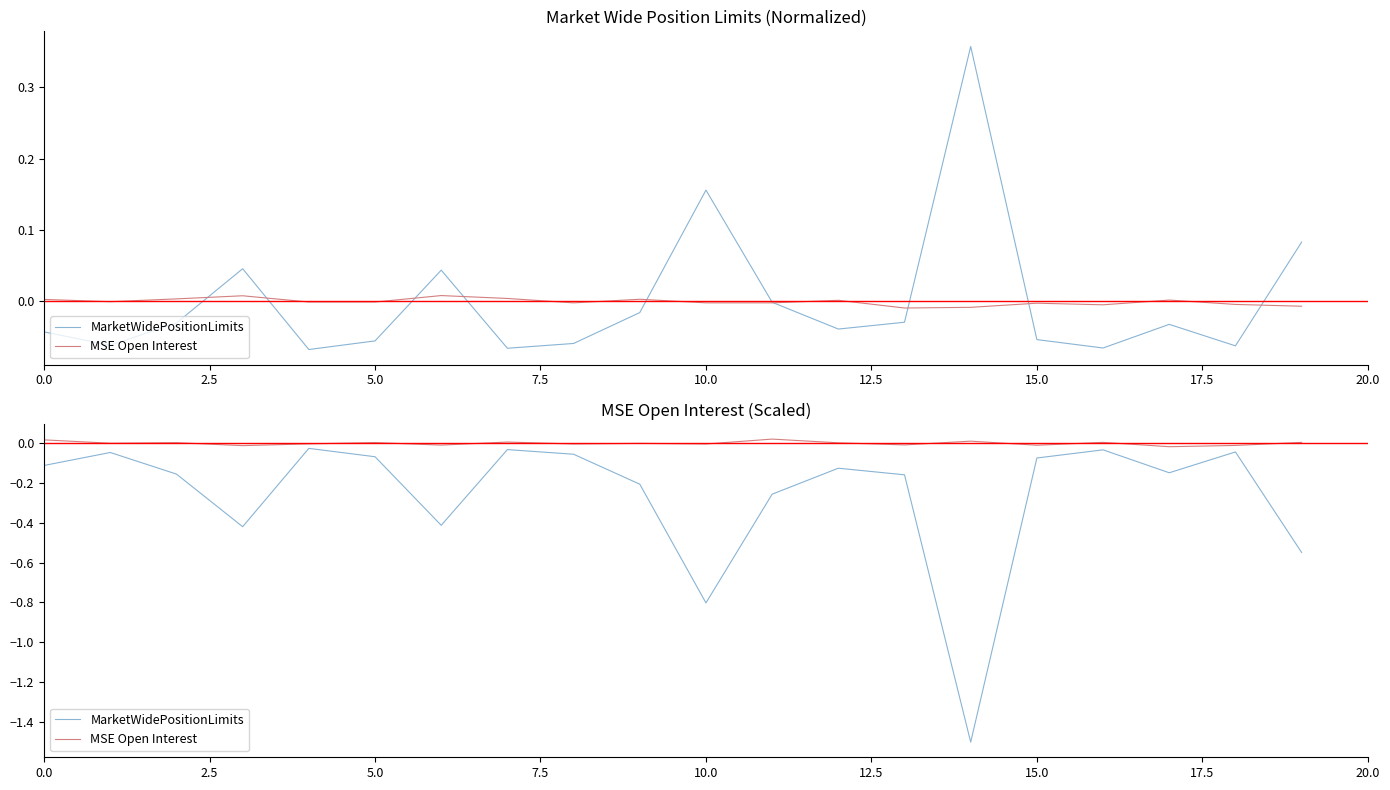

True or false: MarketWidePositionLimits and MSE Open Interest intersect in this chart.

False